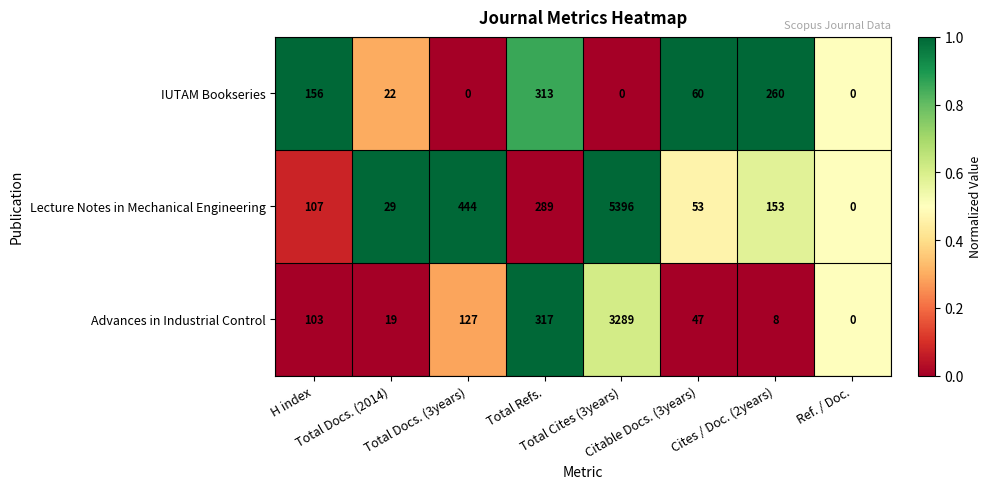

List the series in order of their overall mean, highest first.

Lecture Notes in Mechanical Engineering, Advances in Industrial Control, IUTAM Bookseries